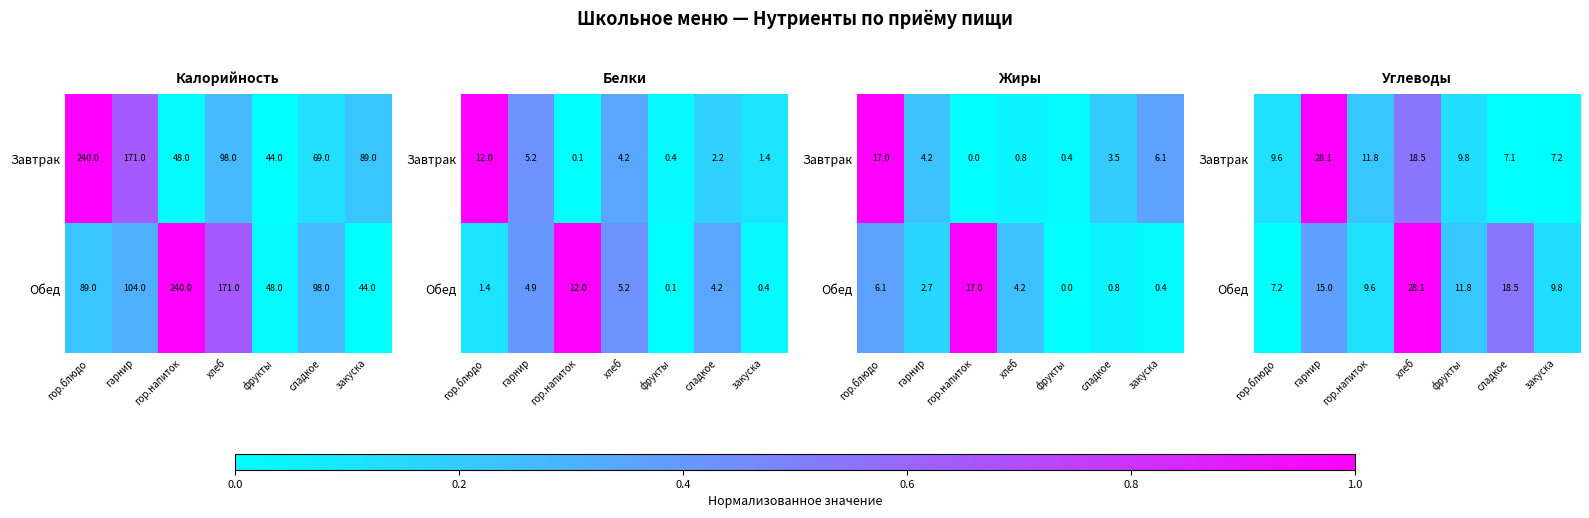

What is the minimum value for Обед?

7.2